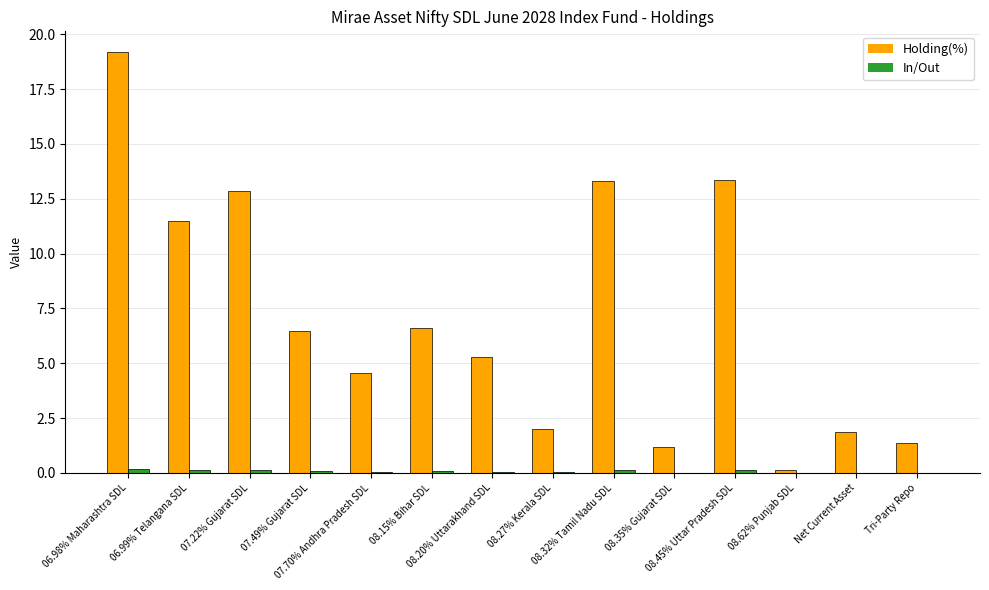

Which series has the largest total across all categories?

Holding(%)